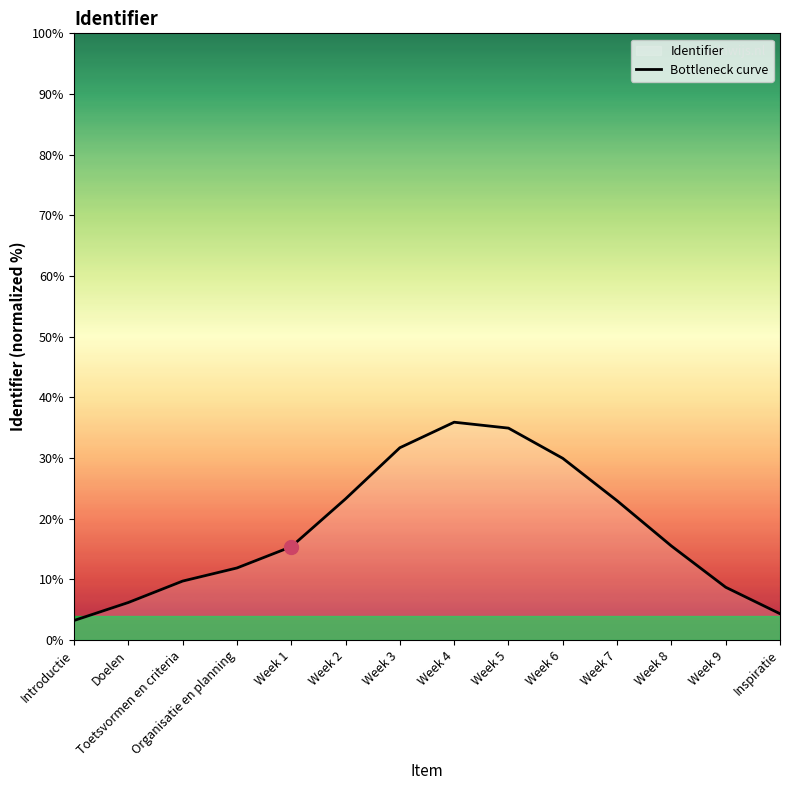

List the labels in order of value, smallest first.

Introductie, Inspiratie, Doelen, Week 9, Toetsvormen en criteria, Organisatie en planning, Week 1, Week 8, Week 7, Week 2, Week 6, Week 3, Week 5, Week 4